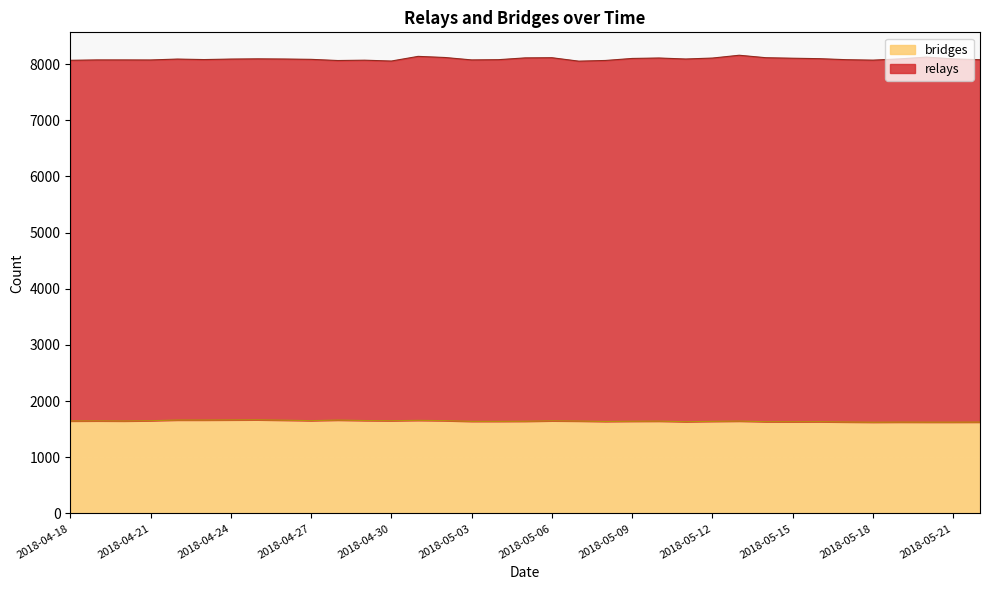

What is the value of the 24th point from the left?

1633